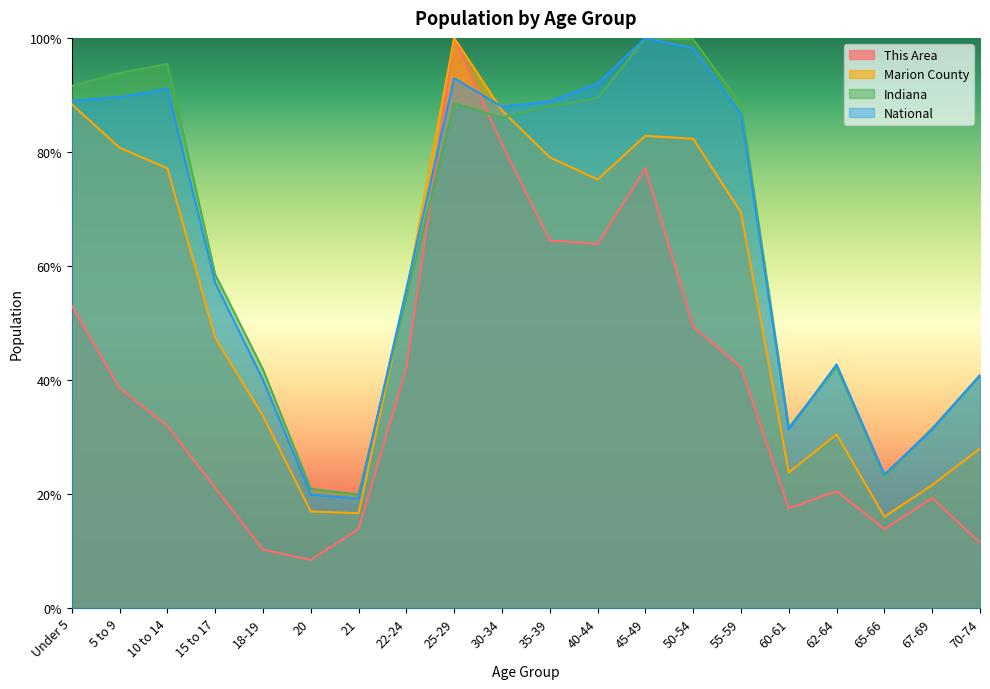

What are all the series names shown in the legend?

This Area, Marion County, Indiana, National